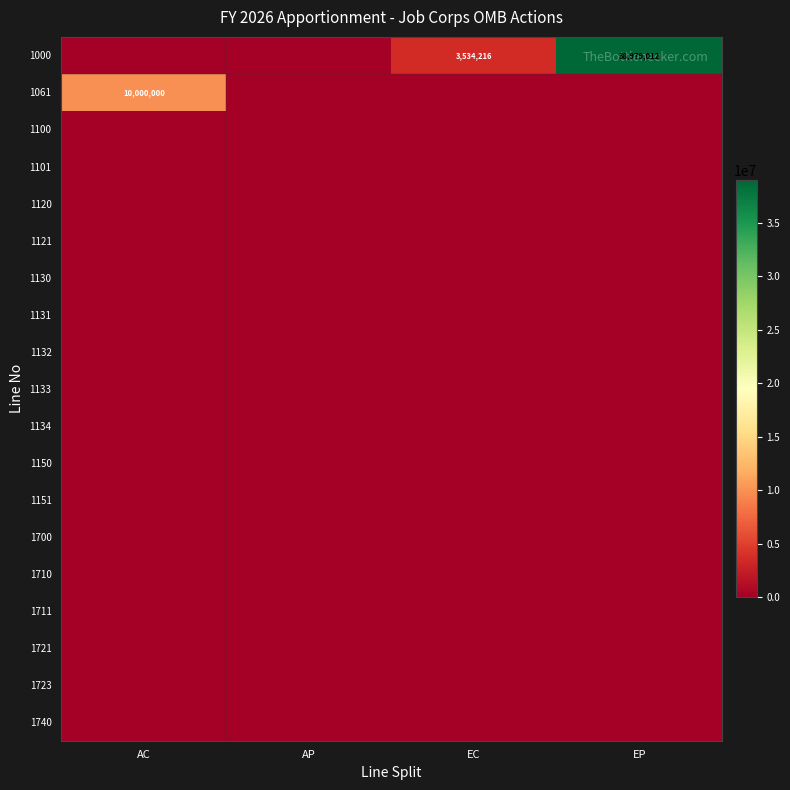

At which category does the chart reach its peak across all series?

EP